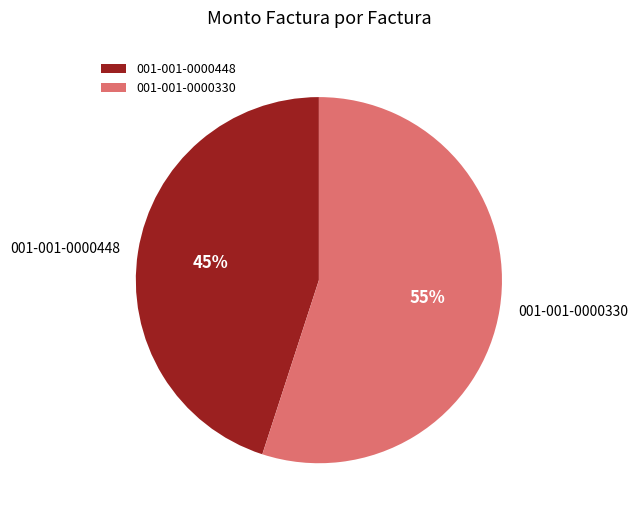

How many segments does this pie chart have?

2